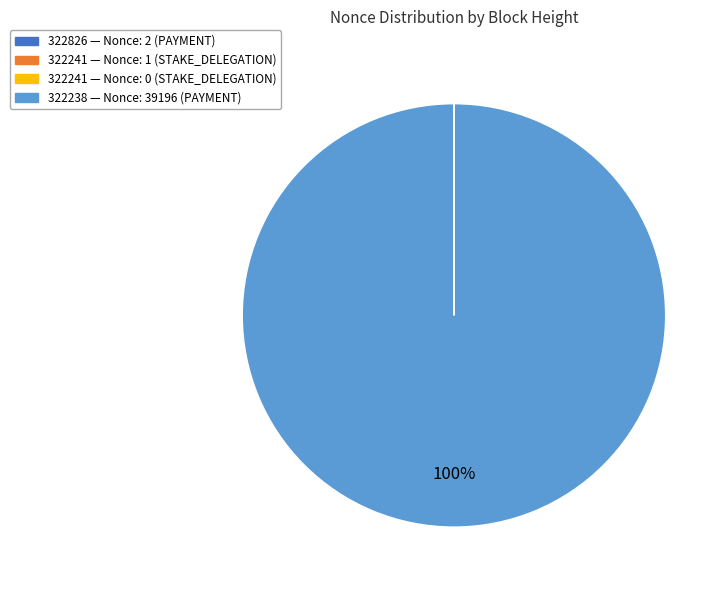

True or false: 322238 — Nonce: 39196 (PAYMENT) accounts for 100% of the total.

True